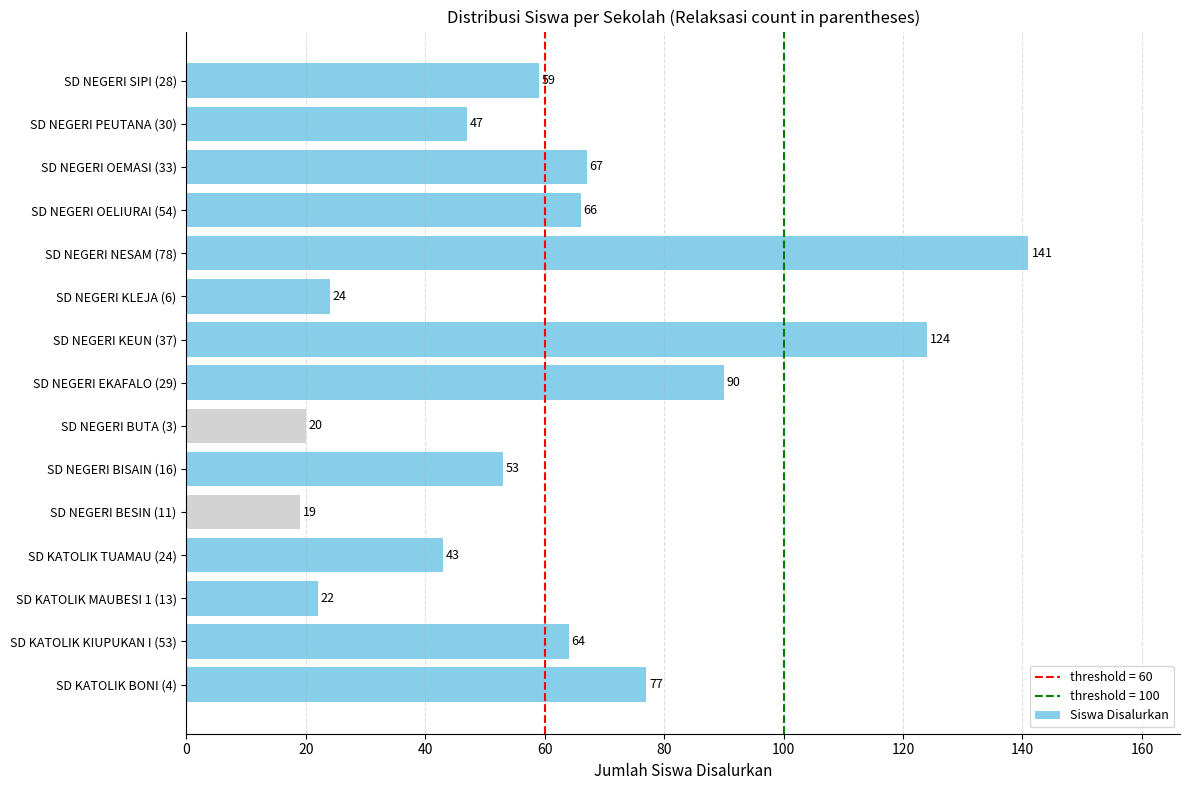

What is the sum of all values?

916